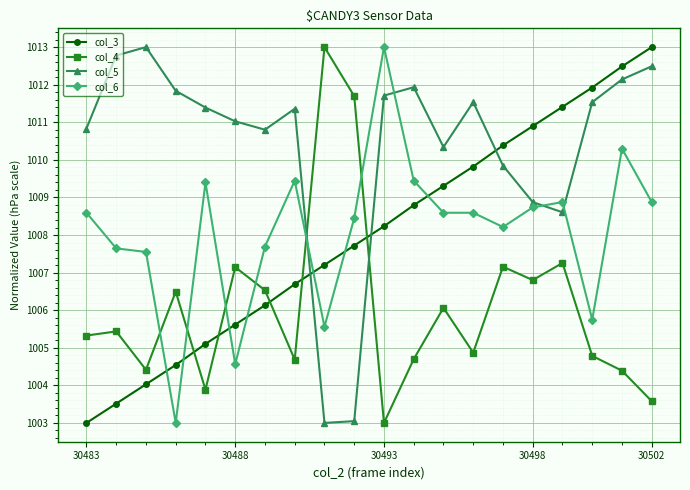

What is the value of the col_6 point at the 9th from the left?

1005.6